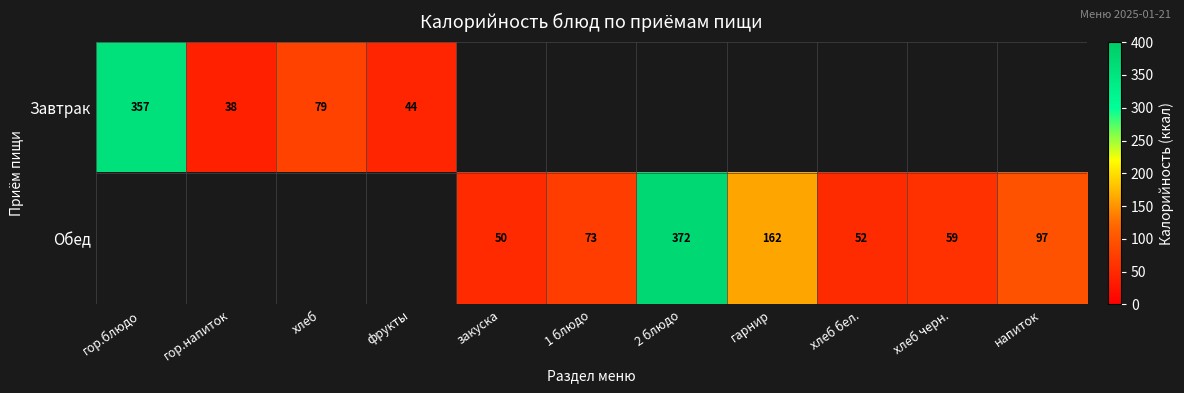

What is the maximum value shown in the chart?

372.0